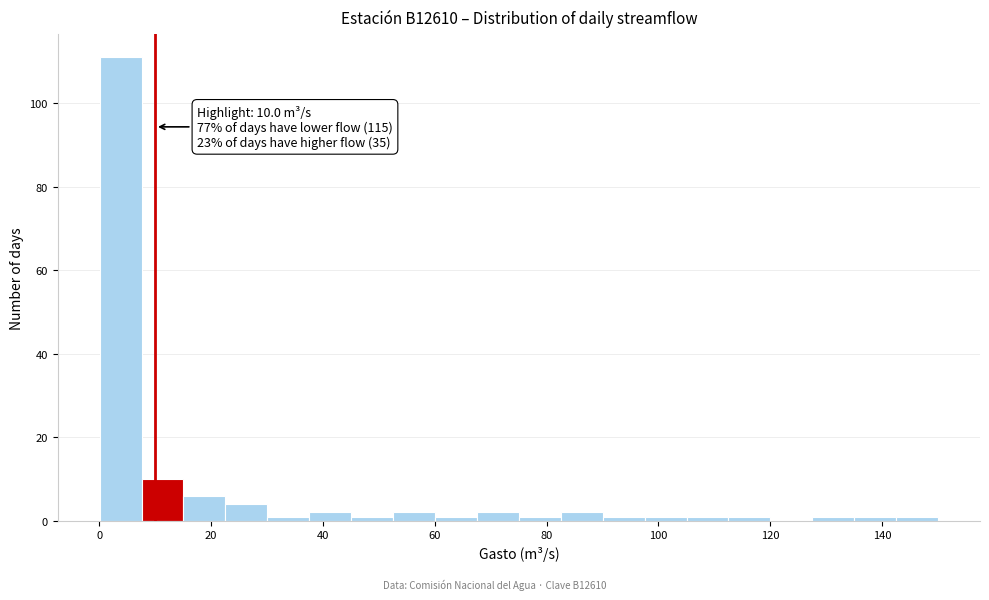

Around what value on the x-axis is the tallest bar? Give the approximate position of its centre, as read against the axis.

4